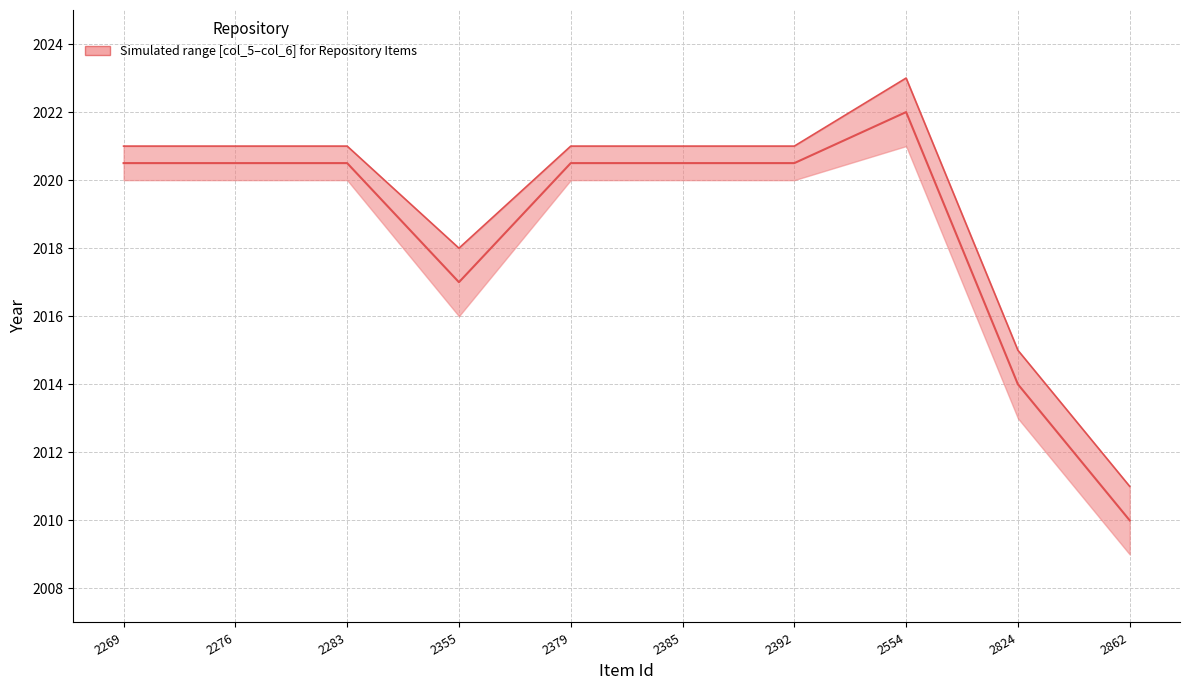

List the labels in order of value, smallest first.

2862, 2824, 2355, 2269, 2276, 2283, 2379, 2385, 2392, 2554